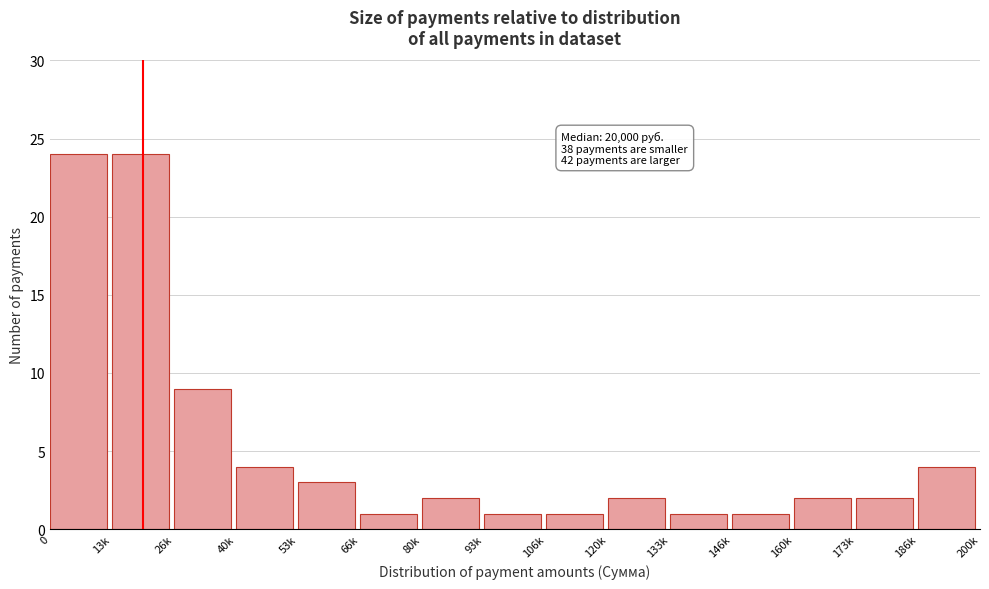

Reading left to right, list all the values displayed in this chart.

0=24	13k=24	26k=9	40k=4	53k=3	66k=1	80k=2	93k=1	106k=1	120k=2	133k=1	146k=1	160k=2	173k=2	186k=4